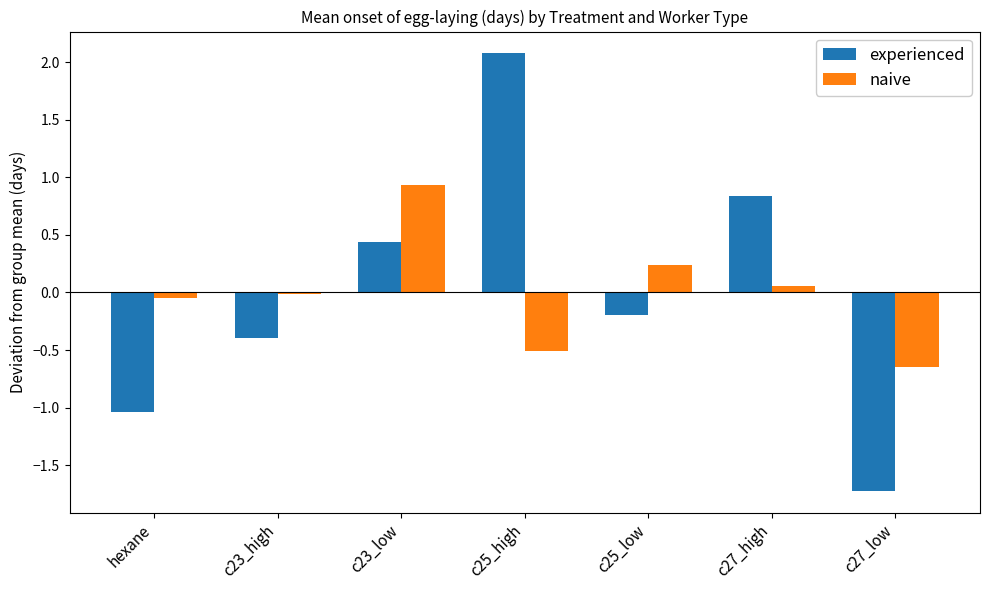

Count the number of categories in the chart.

7